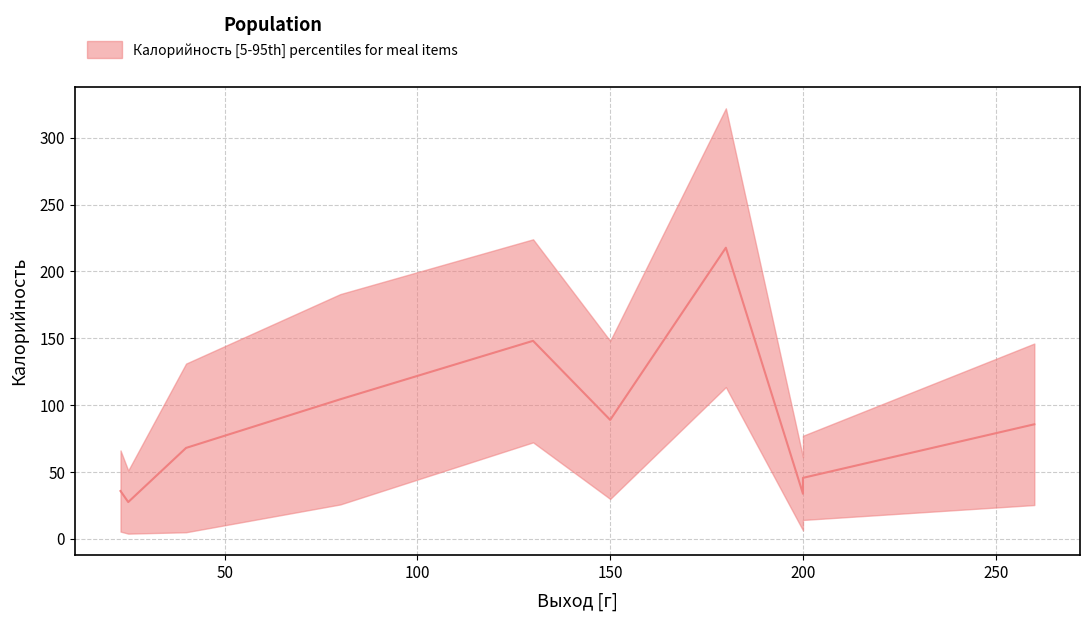

What is the minimum value shown in the chart?

1.9